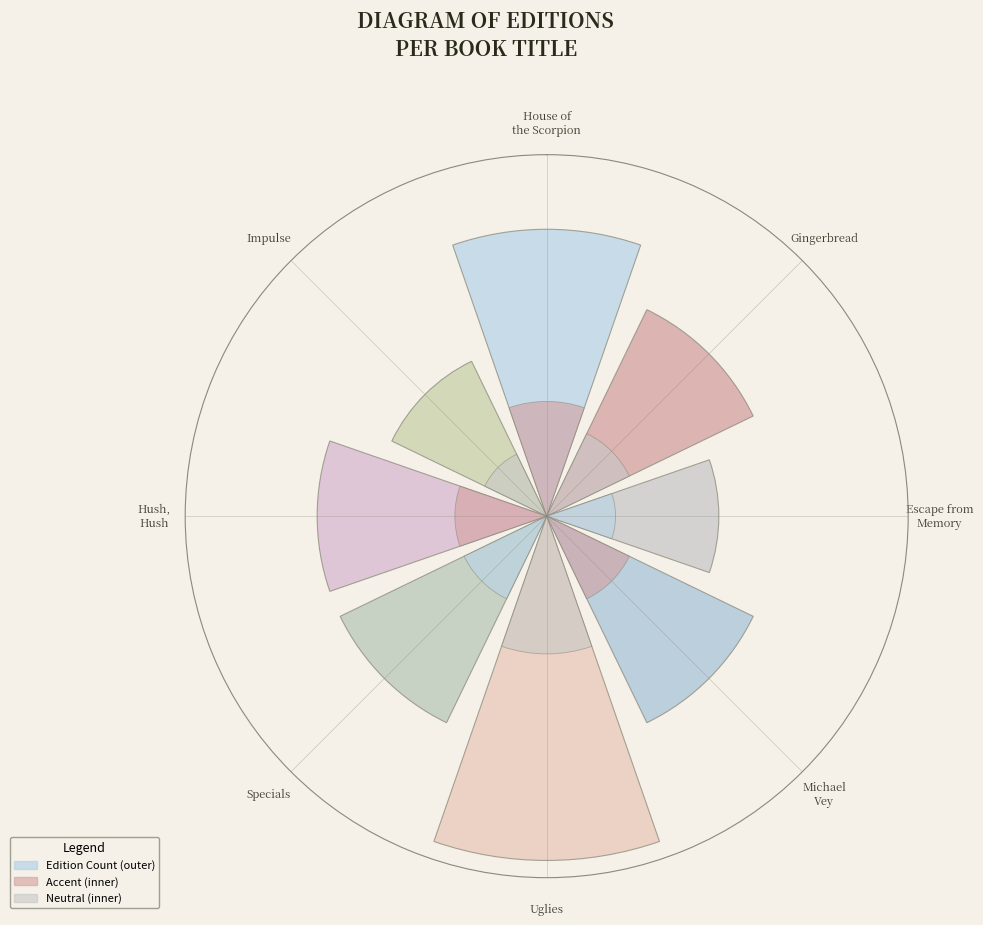

How many slices are in this pie chart?

8